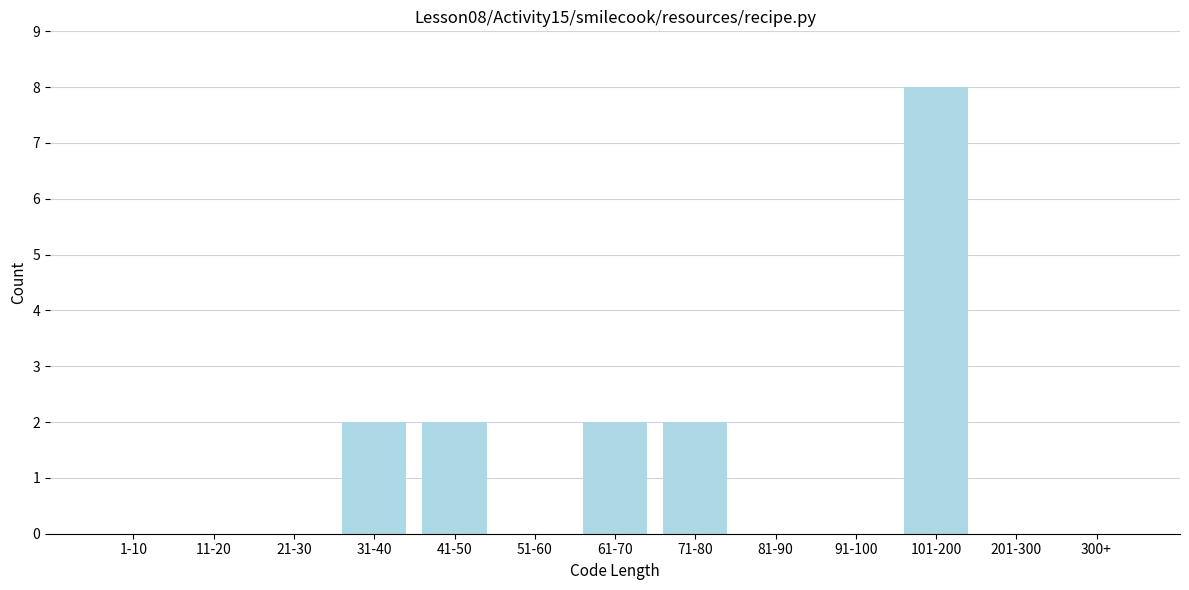

Reading left to right, transcribe all the data shown in this chart.

1-10=0	11-20=0	21-30=0	31-40=2	41-50=2	51-60=0	61-70=2	71-80=2	81-90=0	91-100=0	101-200=8	201-300=0	300+=0